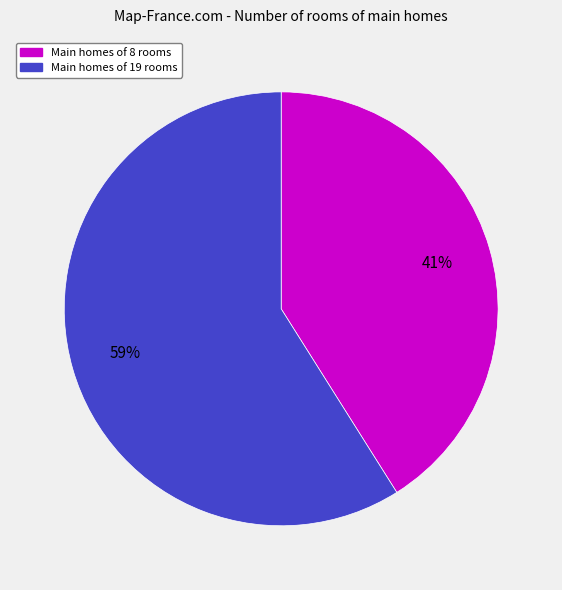

To the nearest percent, what is the average slice percentage?

50%